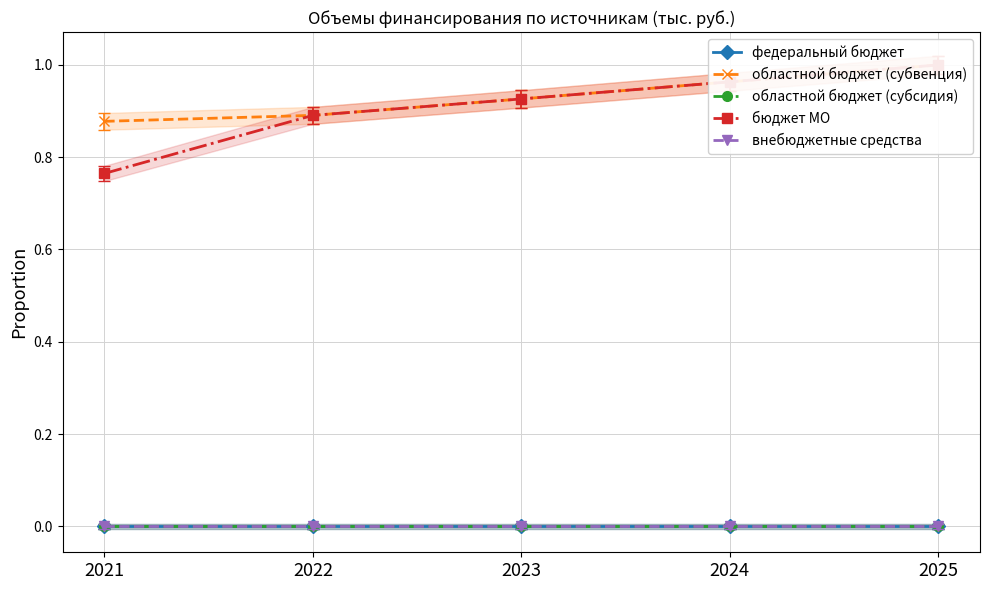

Which series has the largest total across all categories?

областной бюджет (субвенция)